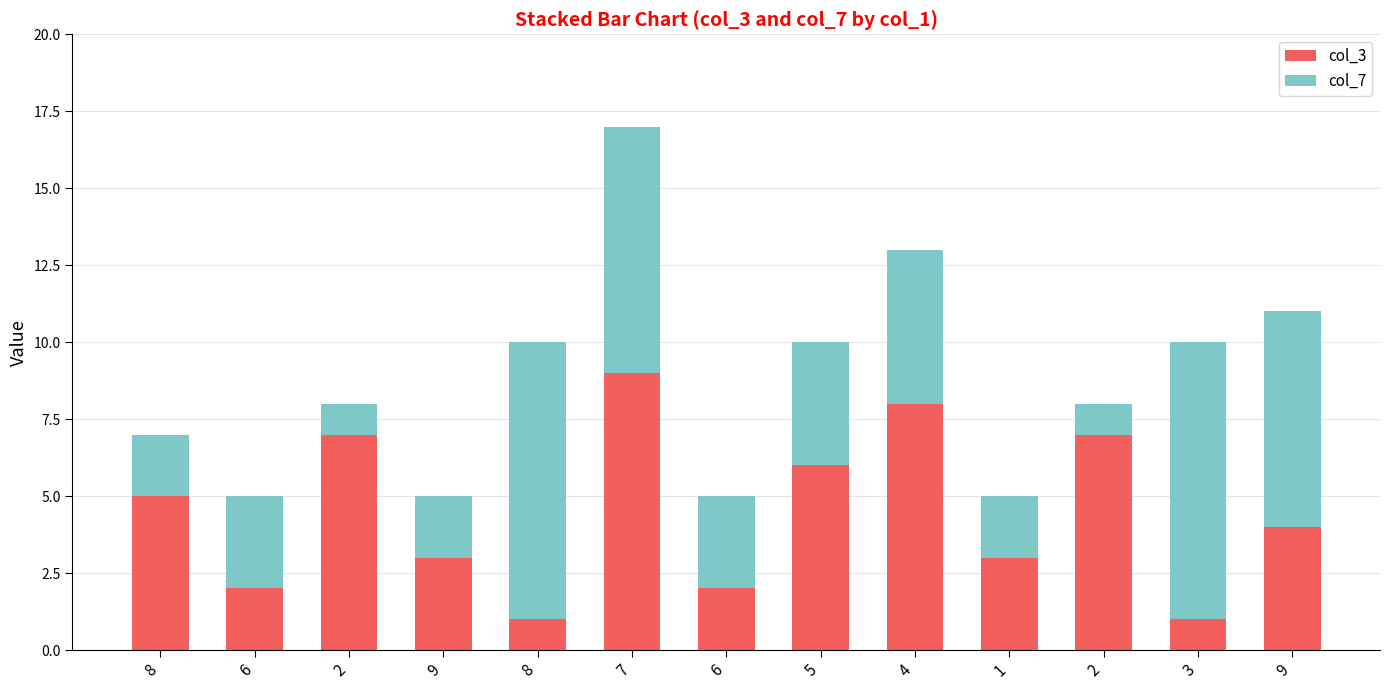

What are all the series names shown in the legend?

col_3, col_7